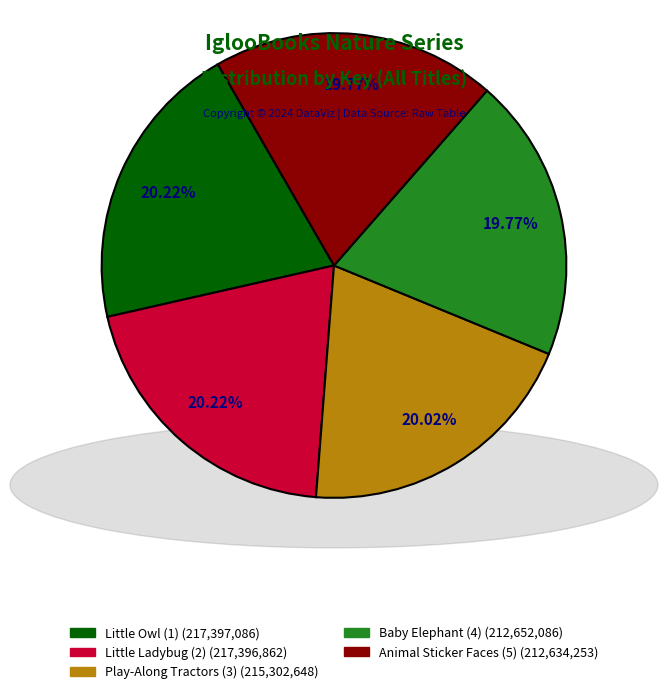

How many slices are in this pie chart?

5